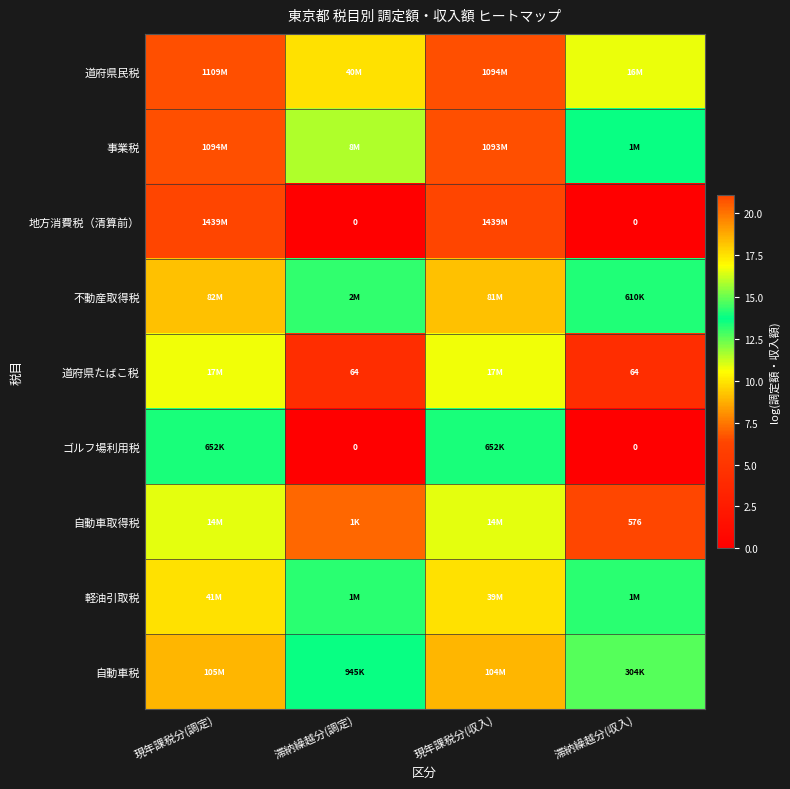

The 不動産取得税 series shows 18.2 at 現年課税分(調定). True or false?

True